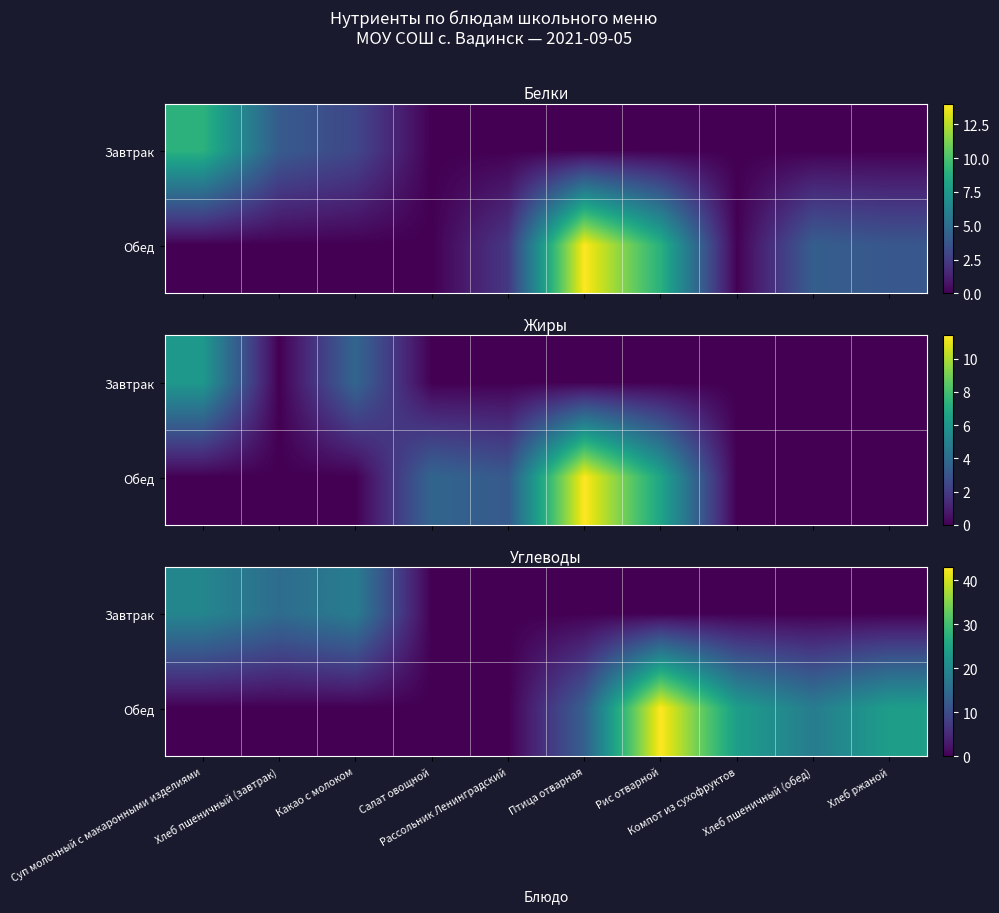

Which series has the widest spread of values?

Обед